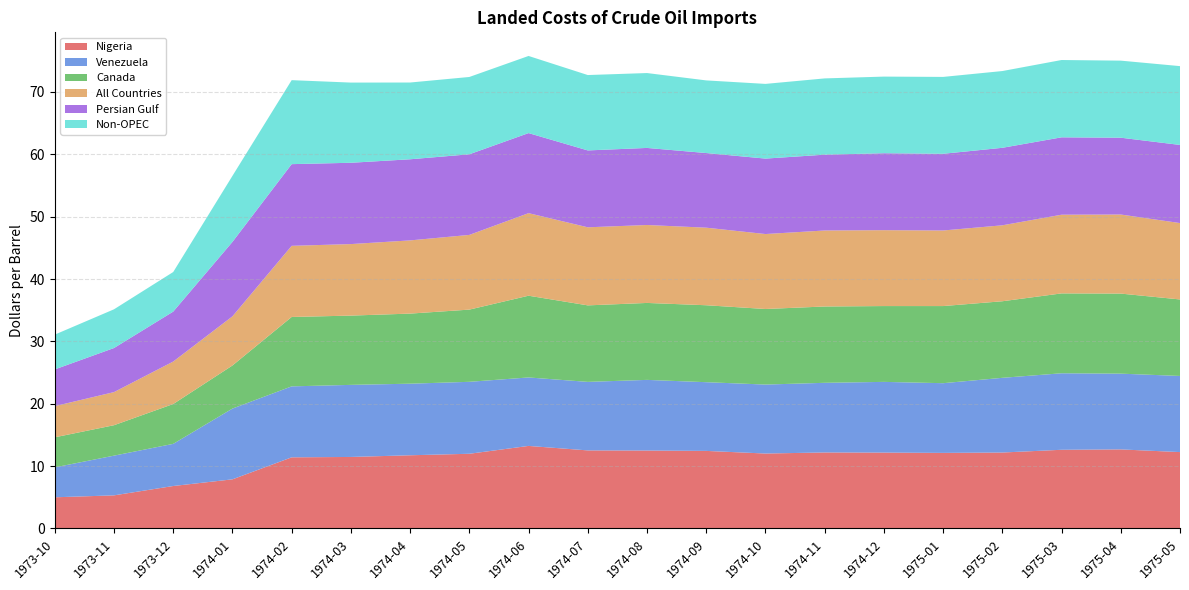

Reading left to right, what are all the values shown in this chart?

Nigeria: 5.0	5.3	6.8	7.9	11.4	11.5	11.7	12.0	13.2	12.5	12.5	12.4	12.0	12.2	12.2	12.1	12.2	12.6	12.7	12.2
Venezuela: 4.8	6.4	6.8	11.3	11.4	11.6	11.5	11.5	11.0	11.0	11.3	11.0	11.1	11.2	11.3	11.2	12.0	12.3	12.2	12.2
Canada: 4.8	4.9	6.4	6.9	11.1	11.1	11.2	11.6	13.1	12.3	12.3	12.3	12.1	12.2	12.2	12.4	12.3	12.8	12.8	12.3
All Countries: 5.0	5.3	6.8	7.9	11.4	11.5	11.7	12.0	13.2	12.5	12.5	12.4	12.0	12.2	12.2	12.1	12.2	12.6	12.7	12.2
Persian Gulf: 5.9	7.1	8.0	11.9	13.1	13.0	13.0	12.9	12.8	12.3	12.4	12.0	12.1	12.2	12.3	12.3	12.4	12.4	12.3	12.5
Non-OPEC: 5.6	6.2	6.3	10.6	13.5	12.9	12.3	12.4	12.4	12.1	12.0	11.7	12.0	12.2	12.3	12.3	12.3	12.4	12.4	12.6